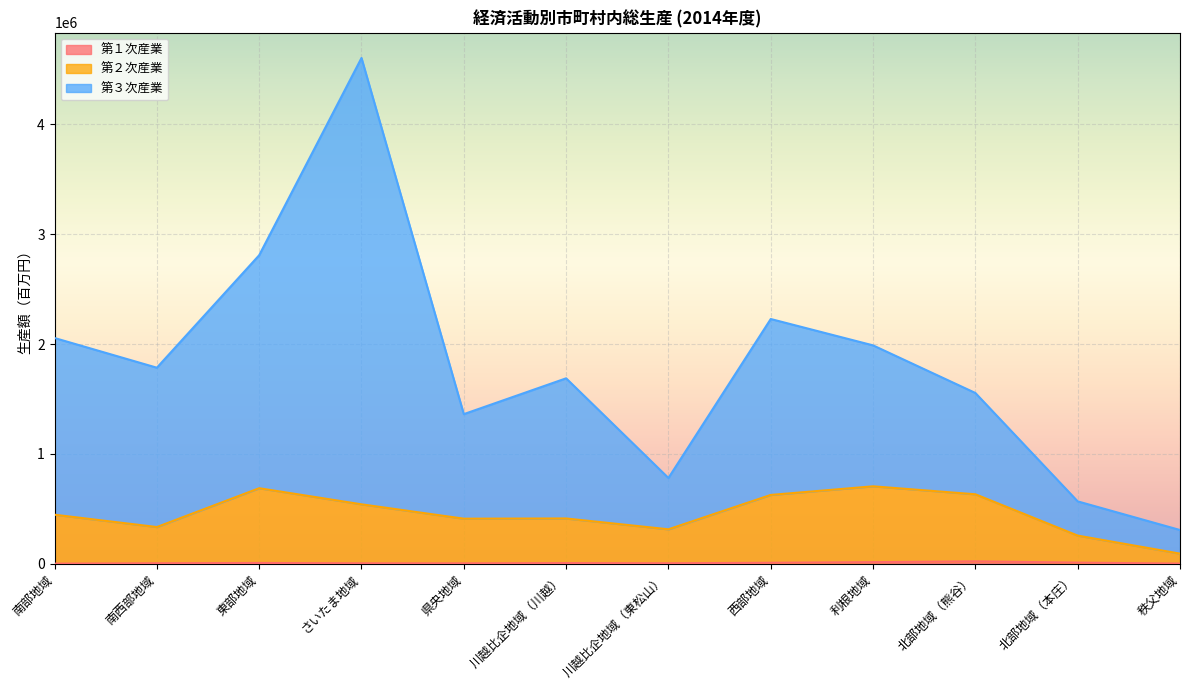

Rank the categories by 第１次産業 value from lowest to highest.

南部地域, 秩父地域, 県央地域, さいたま地域, 川越比企地域（東松山）, 南西部地域, 川越比企地域（川越）, 東部地域, 西部地域, 北部地域（本庄）, 利根地域, 北部地域（熊谷）